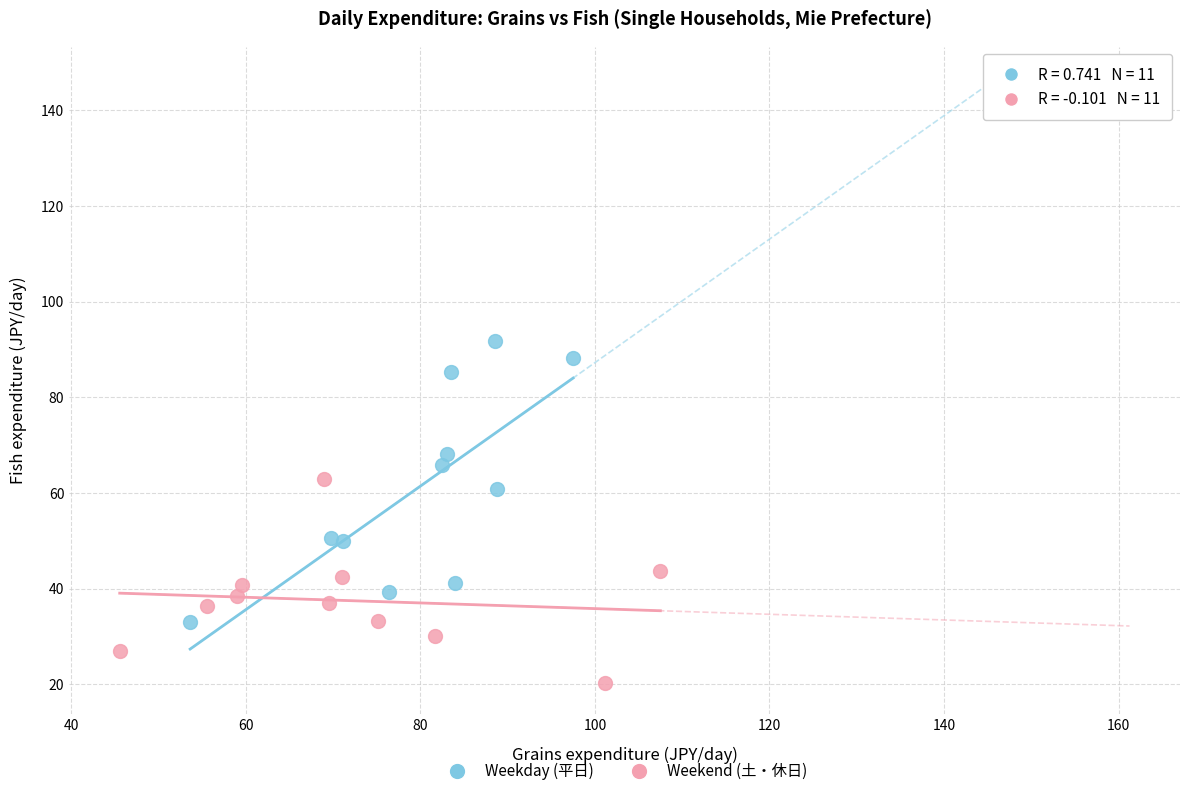

Which series has the widest spread of Y values?

Weekday (平日)